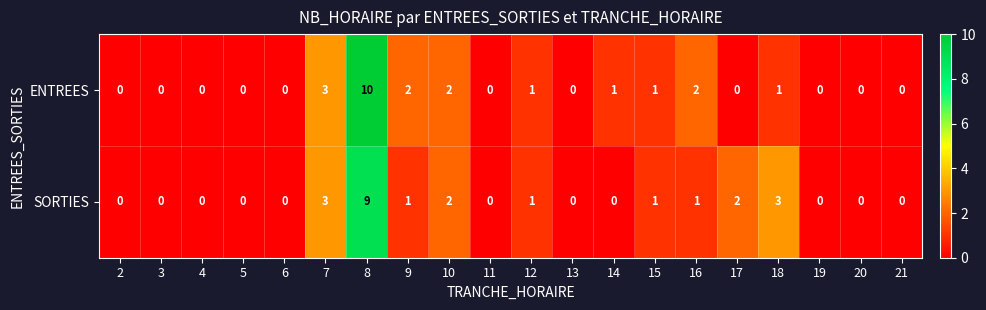

What is the difference between the maximum and minimum values in the SORTIES series?

9